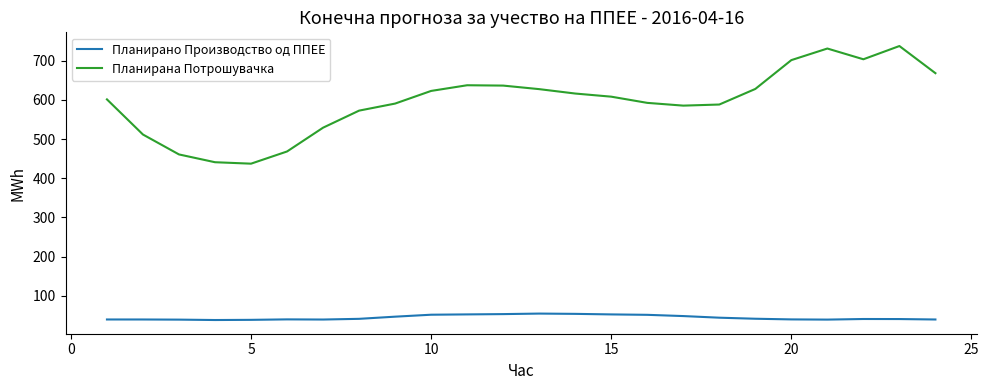

Which series has the largest range (max minus min)?

Планирана Потрошувачка